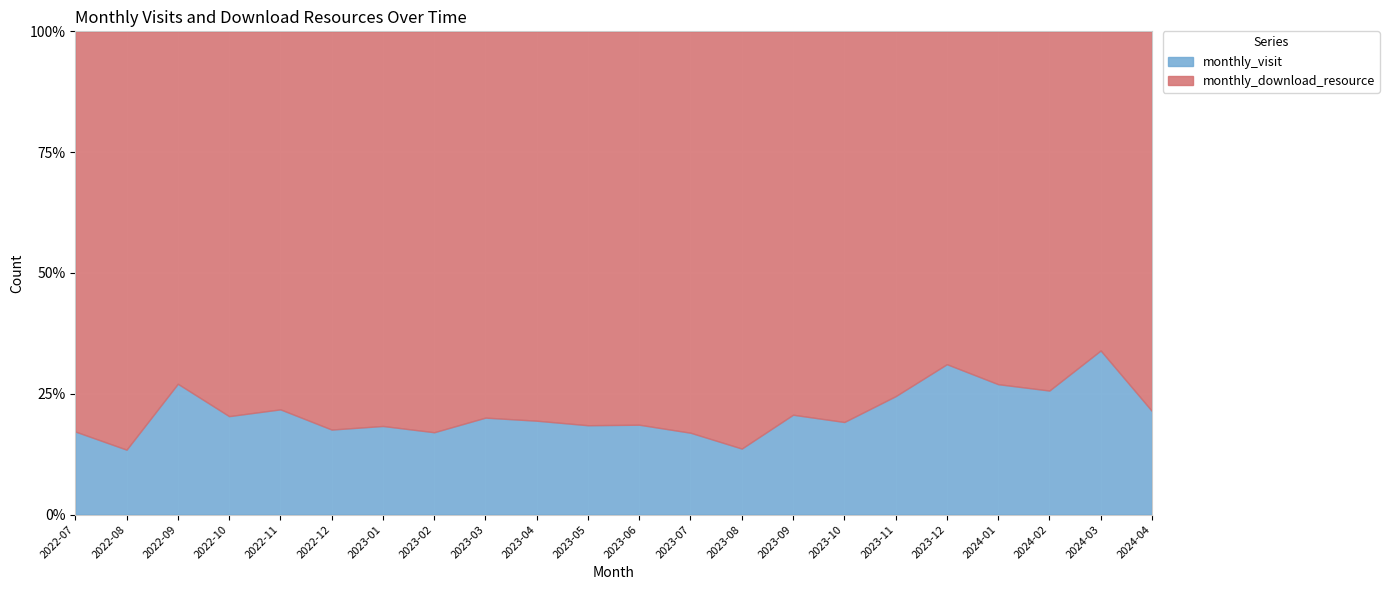

Which series has the widest spread of values?

monthly_download_resource